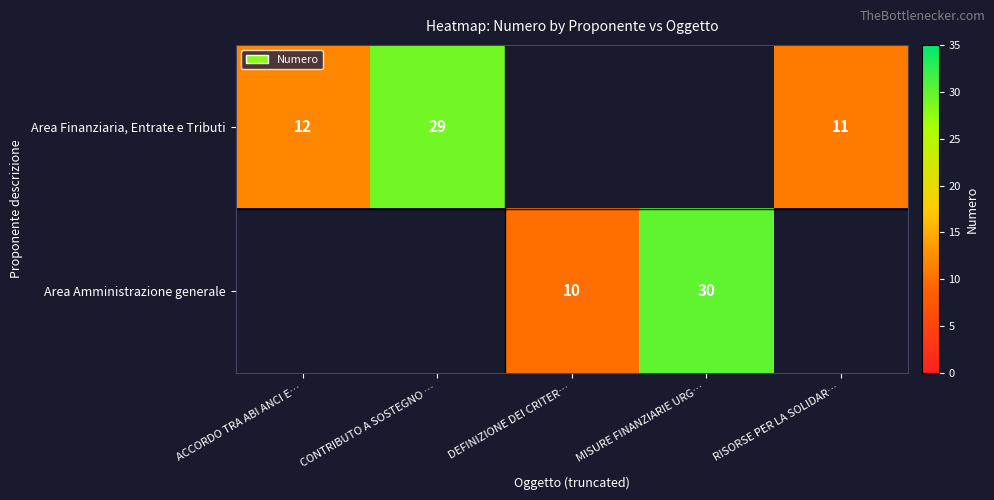

The Area Amministrazione generale series shows 10 at MISURE FINANZIARIE URG…. True or false?

False